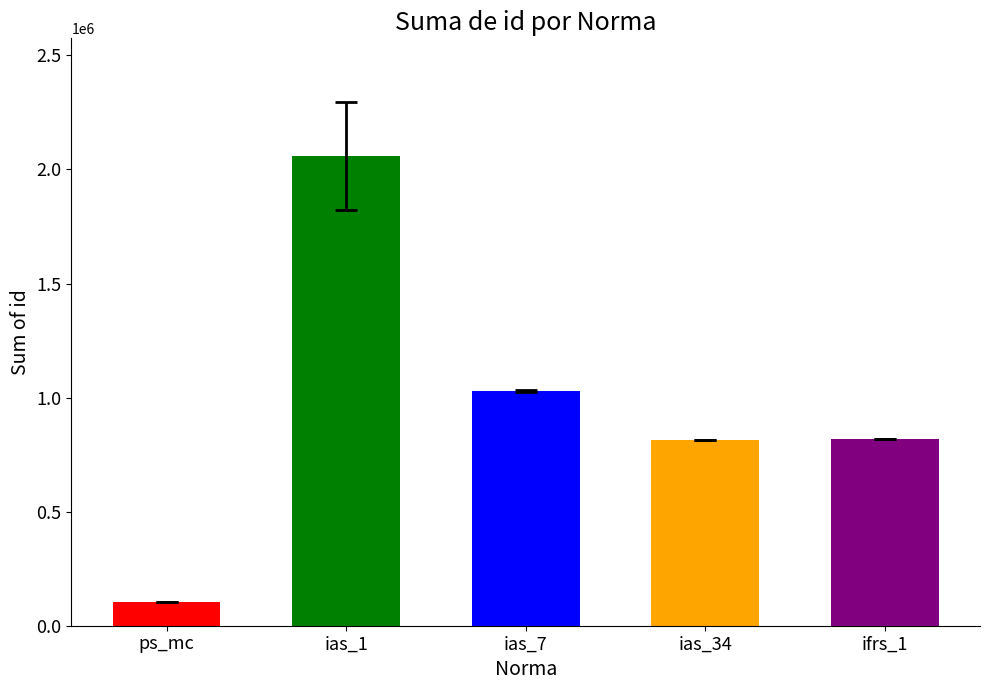

True or false: the data shows 105000 at ps_mc.

True